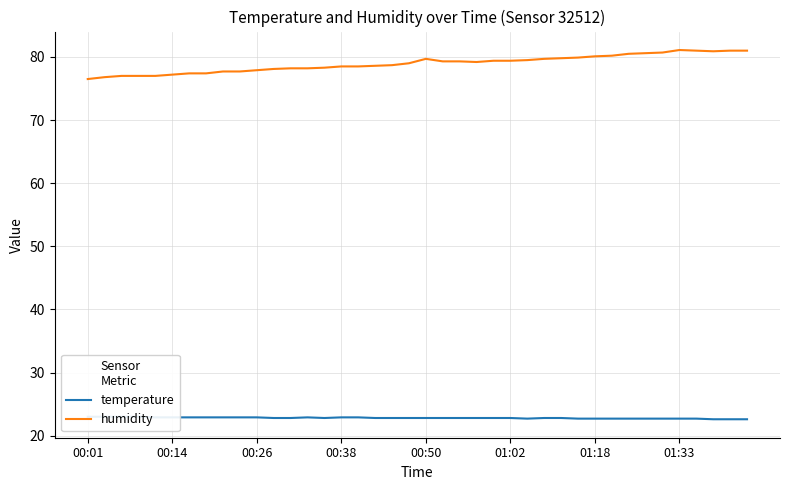

True or false: temperature and humidity intersect in this chart.

False